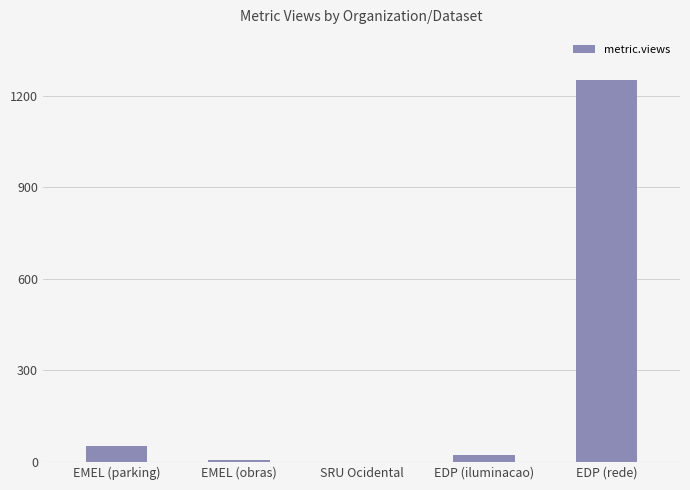

Approximately how many times larger is the value at EMEL (obras) compared to EDP (iluminacao)?

0.2